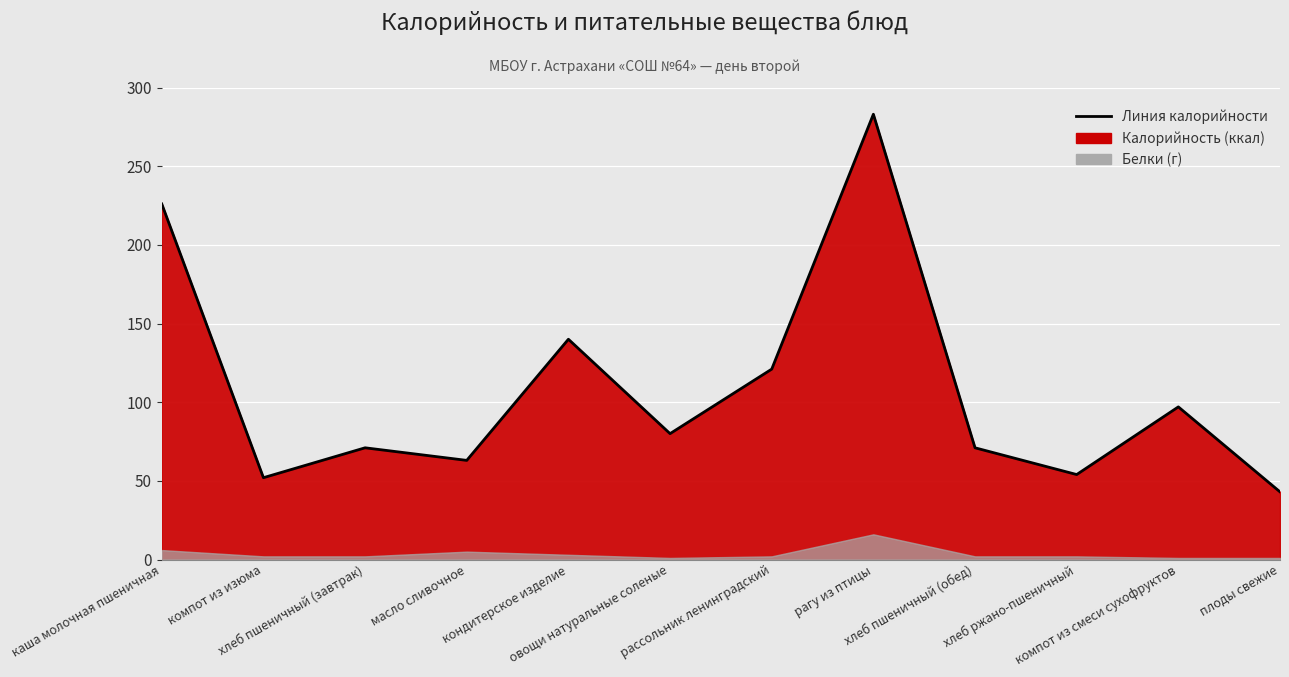

Does the chart display data point markers on the line(s)?

No